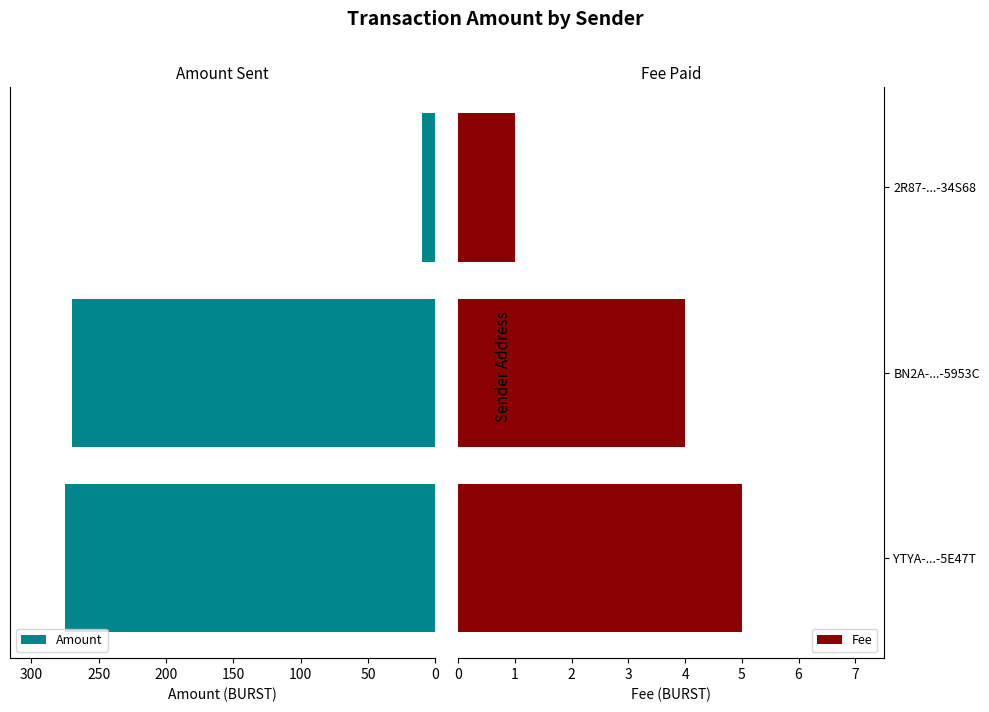

What is the average value of the Amount series?

184.8